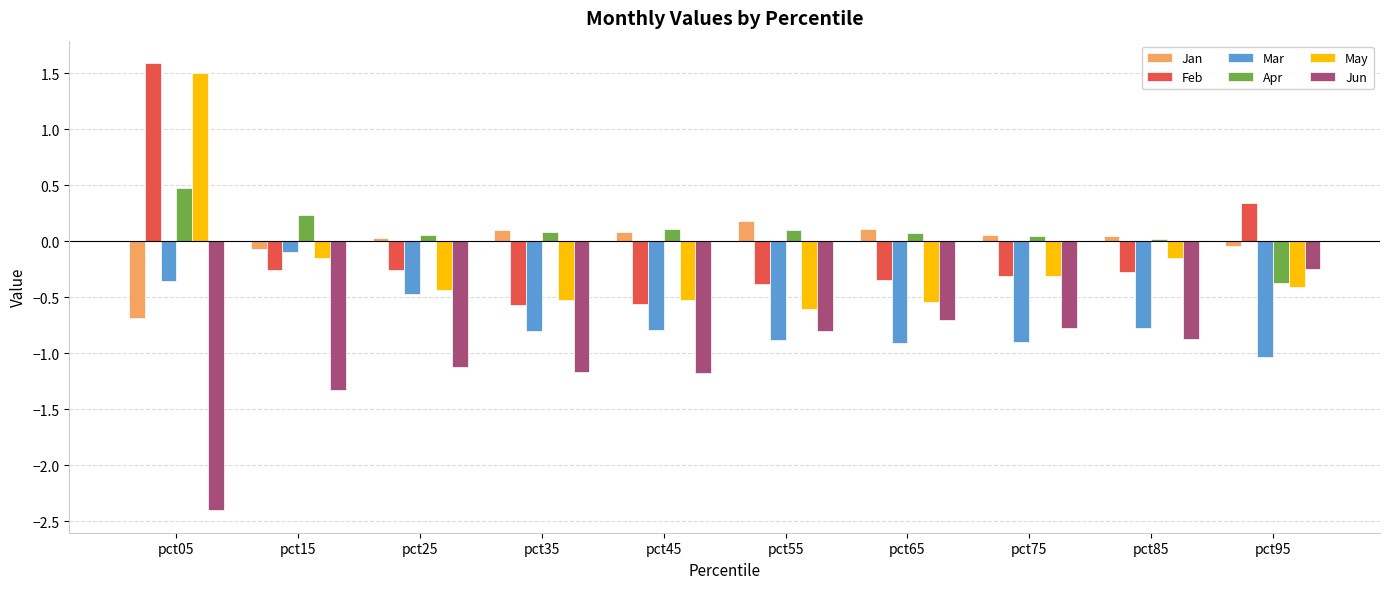

What is the value of the Mar bar at the 1st from the left?

-0.4